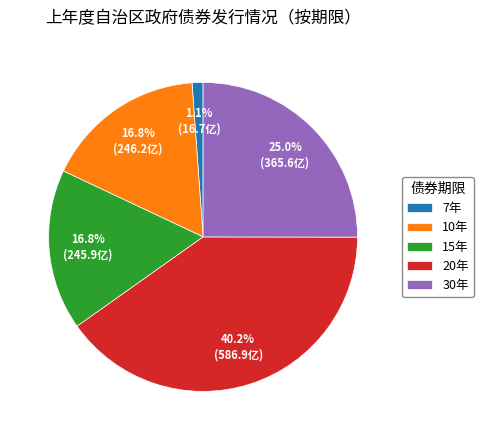

To the nearest percent, what percentage of the pie is 30年?

25%